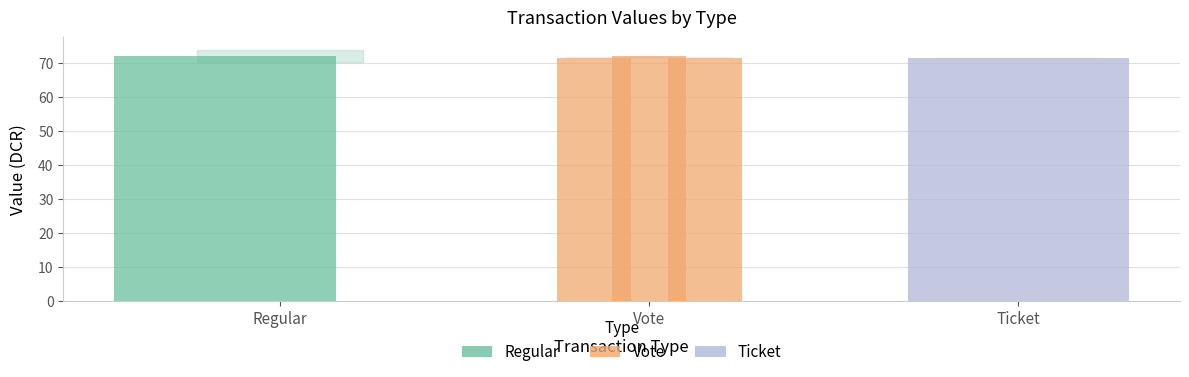

How many bars are there in total?

6